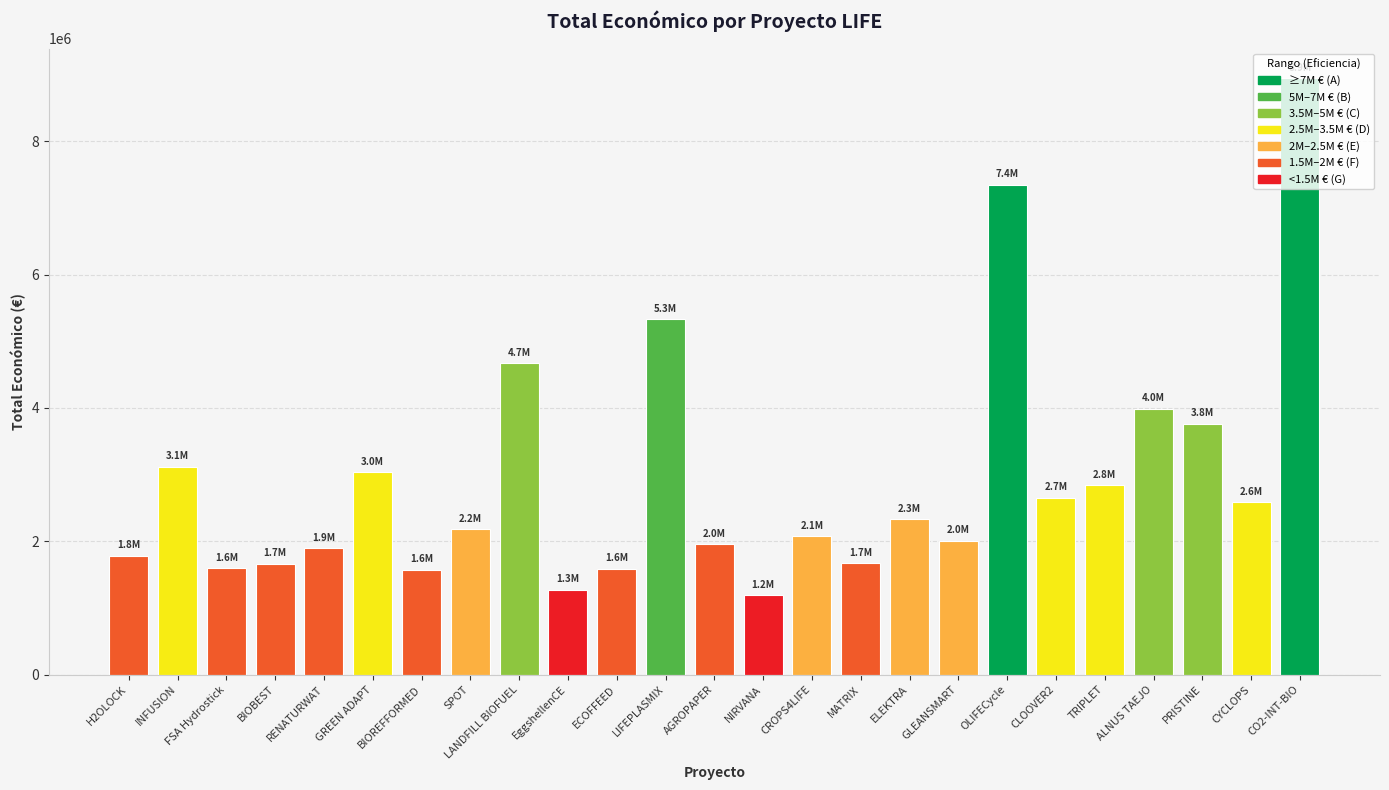

What is the greatest value displayed?

8945200